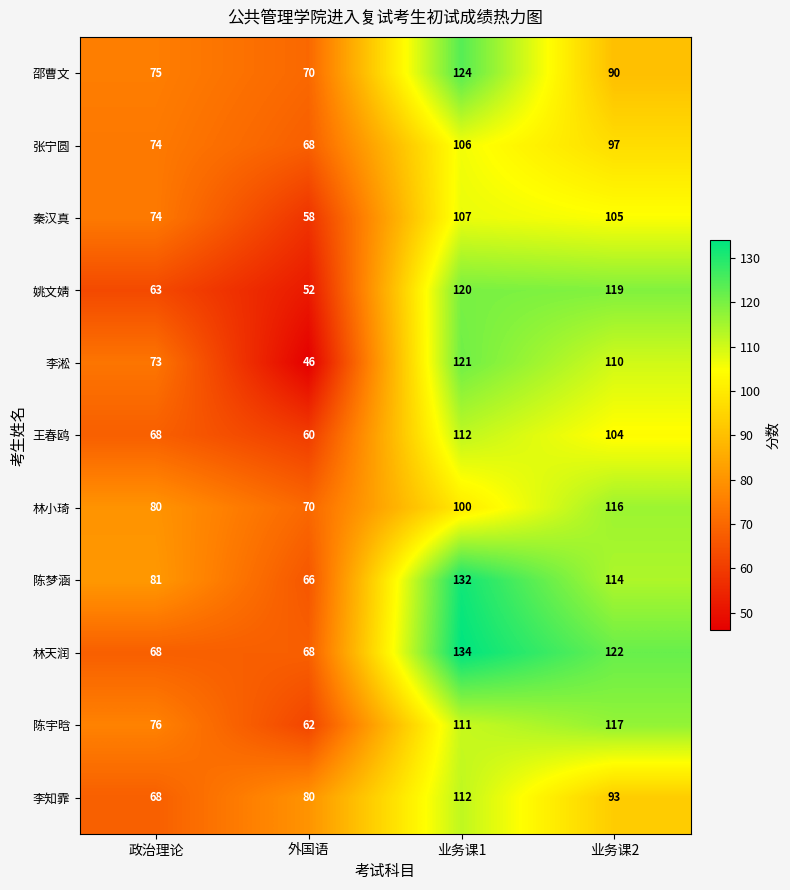

At which category is the sum across all series the highest?

业务课1